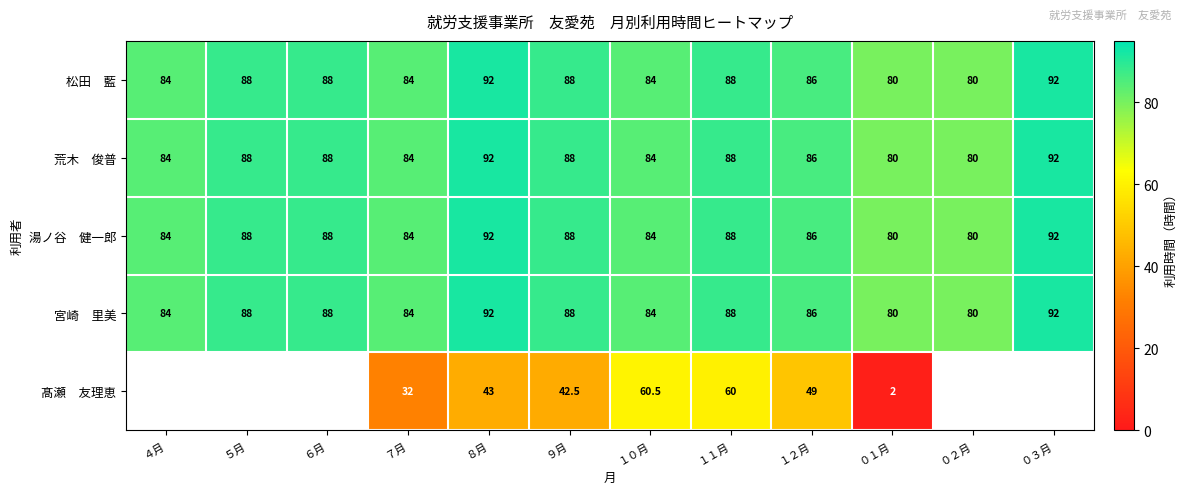

What is the spread (max minus min) of values at ８月?

49.0